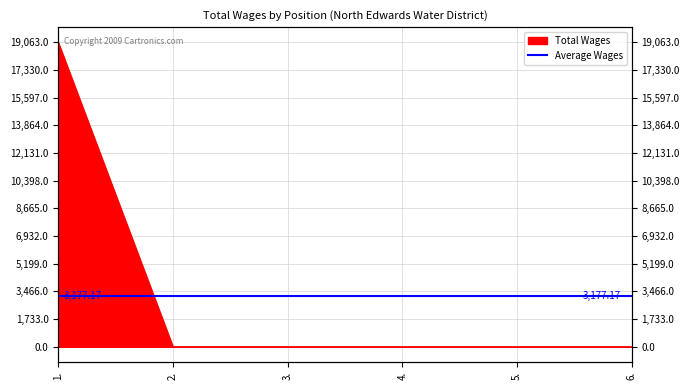

Which has a higher value, 1. or 3.?

1.